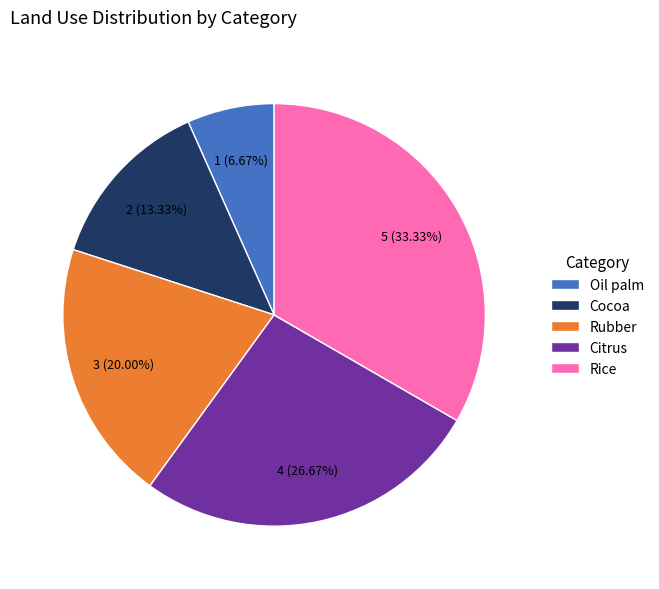

Is the sum of Citrus and Rice greater than half?

Yes